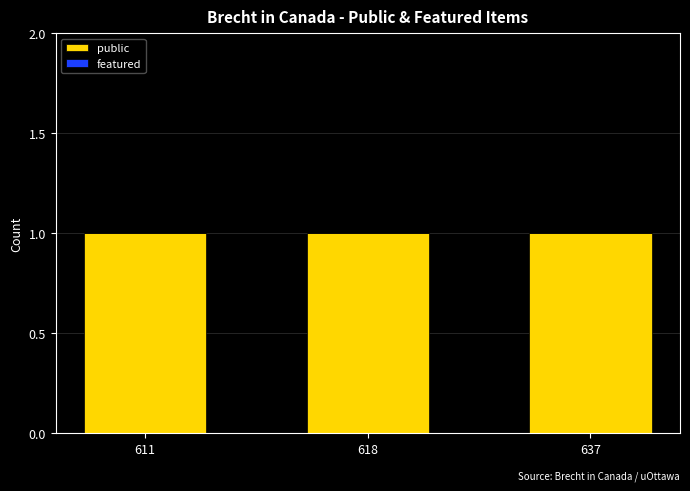

What are all the series names shown in the legend?

public, featured